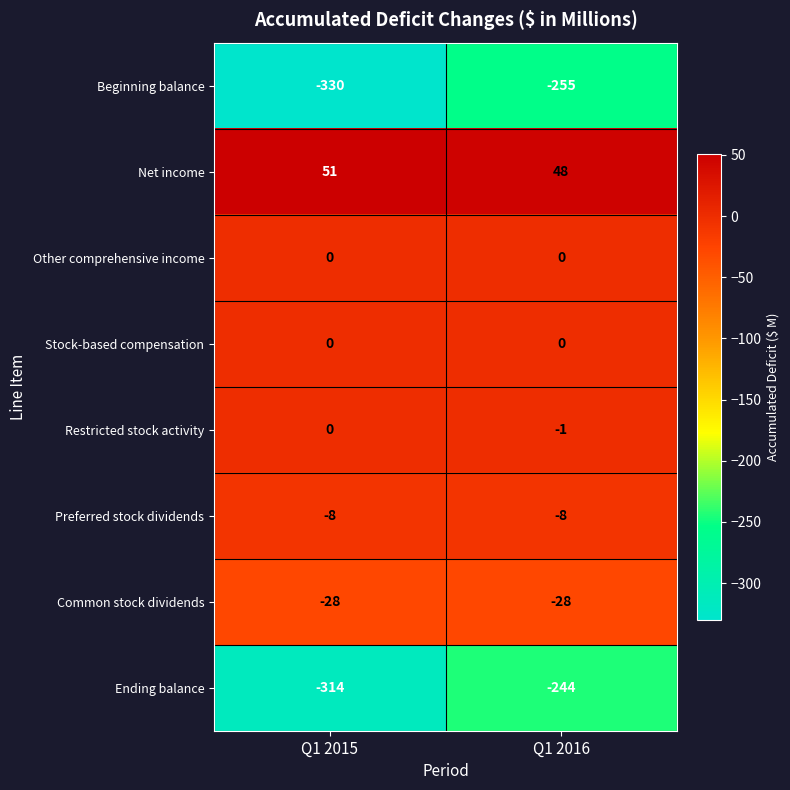

Which series changed the most between Q1 2015 and Q1 2016?

Beginning balance